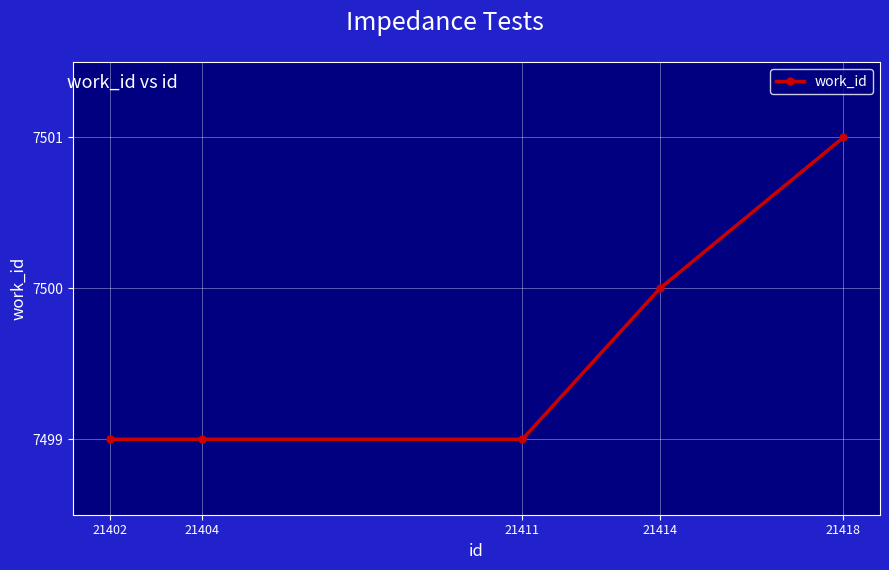

Reading right to left, list all the values displayed in this chart.

21418=7501	21414=7500	21411=7499	21404=7499	21402=7499